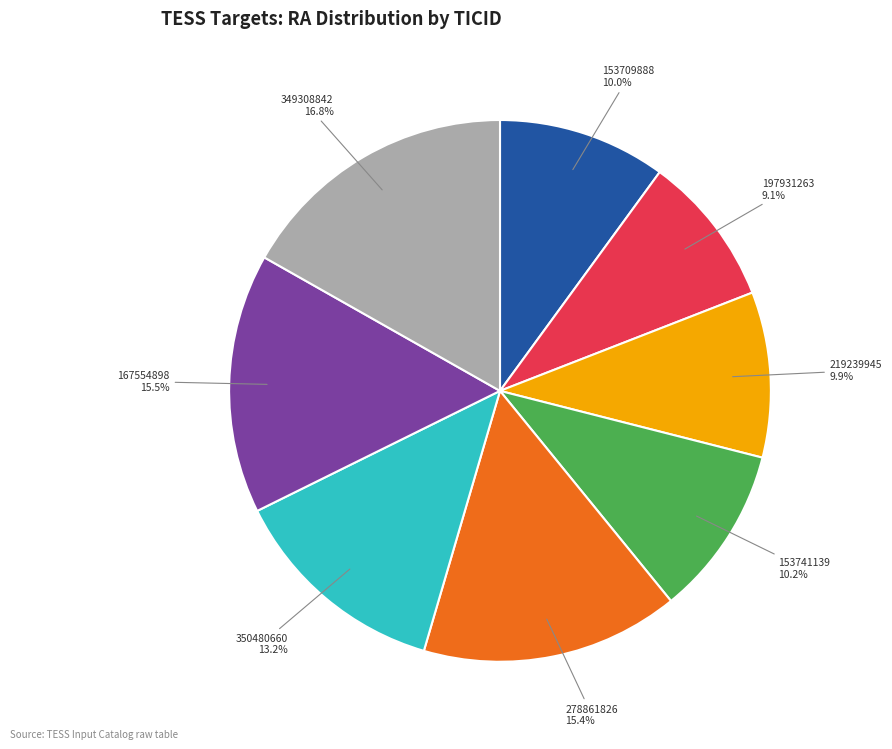

How many segments does this pie chart have?

8